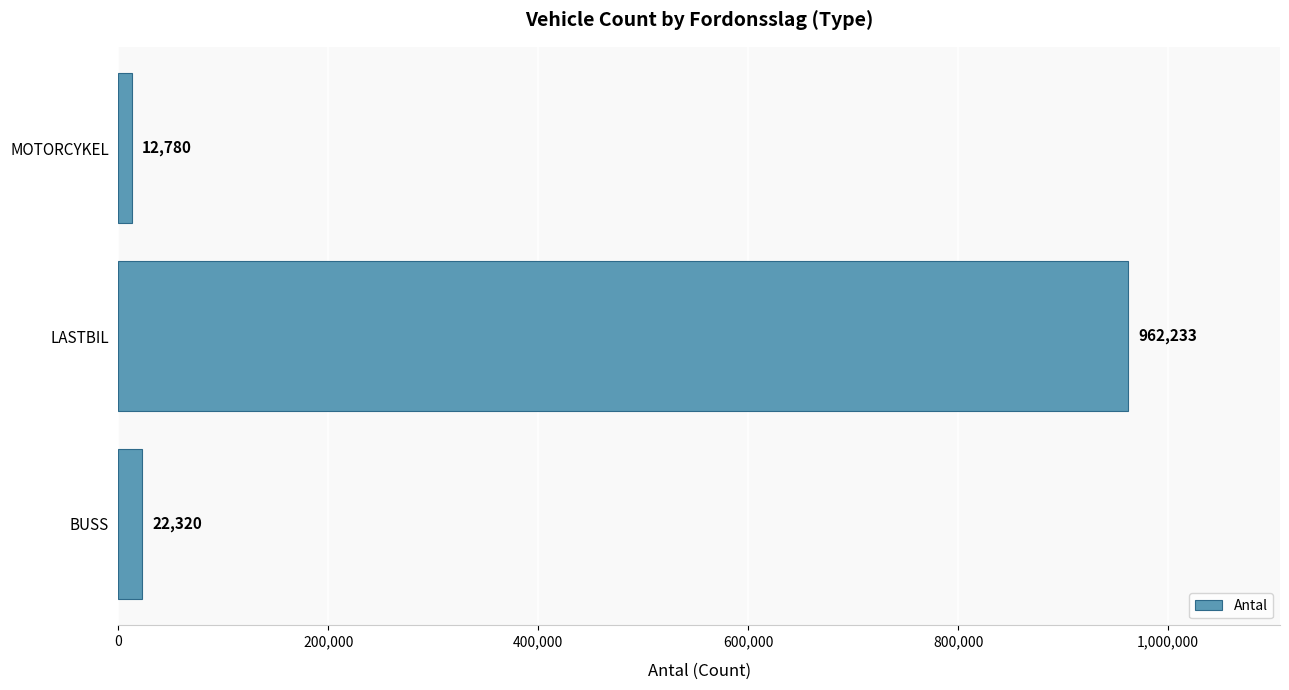

What is the sum of the values at BUSS and LASTBIL?

984553